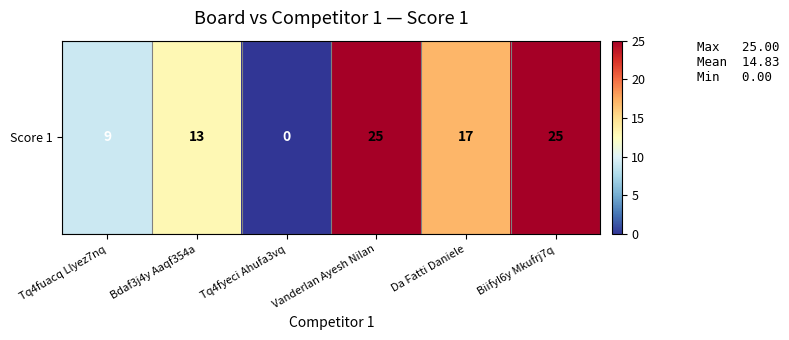

The chart shows a value of 4 at Da Fatti Daniele. True or false?

False